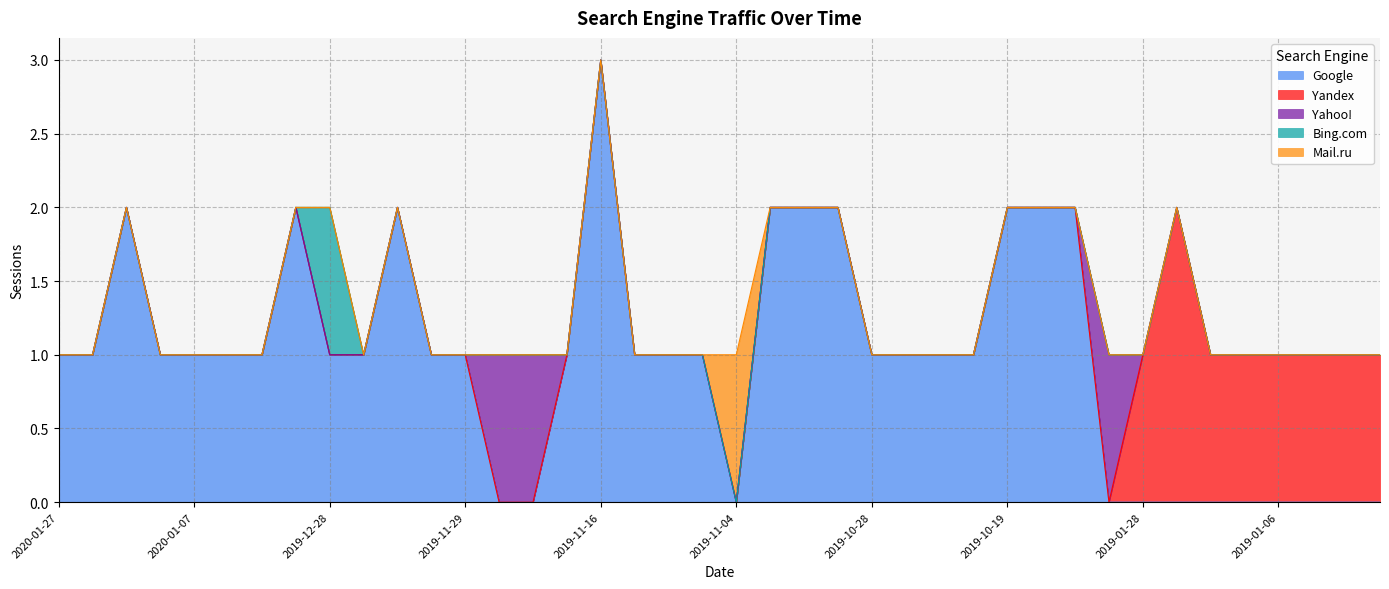

List the series in order of their peak value, lowest first.

Yahoo!, Bing.com, Mail.ru, Yandex, Google